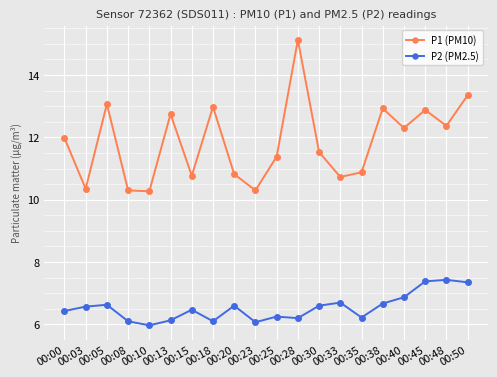

True or false: P2 (PM2.5) has more than 0 interior local peaks.

True